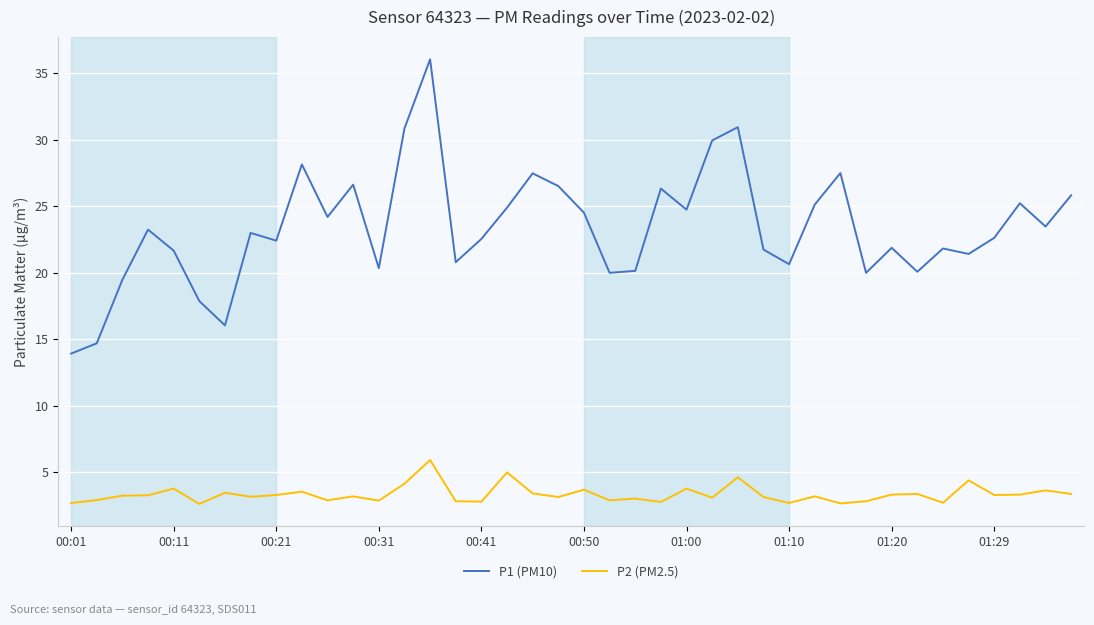

Rank the series by their average value, from lowest to highest.

P2 (PM2.5), P1 (PM10)